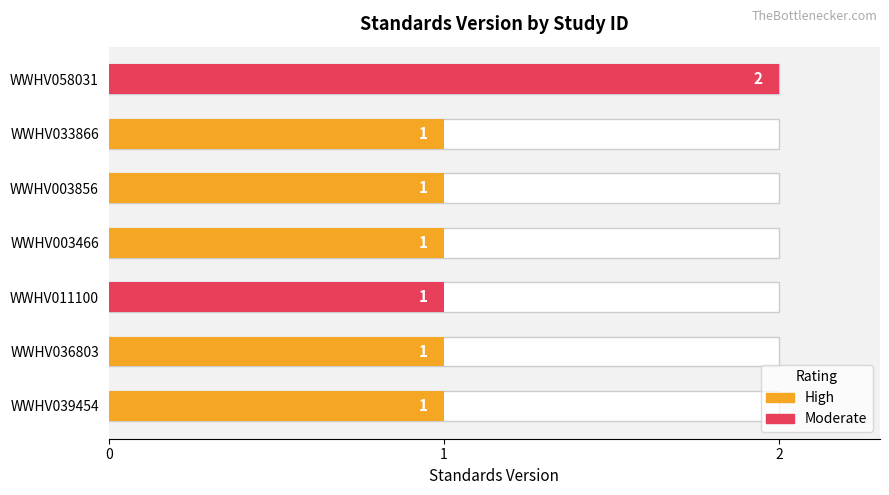

Rank the categories by value from highest to lowest.

WWHV058031, WWHV039454, WWHV036803, WWHV011100, WWHV003466, WWHV003856, WWHV033866